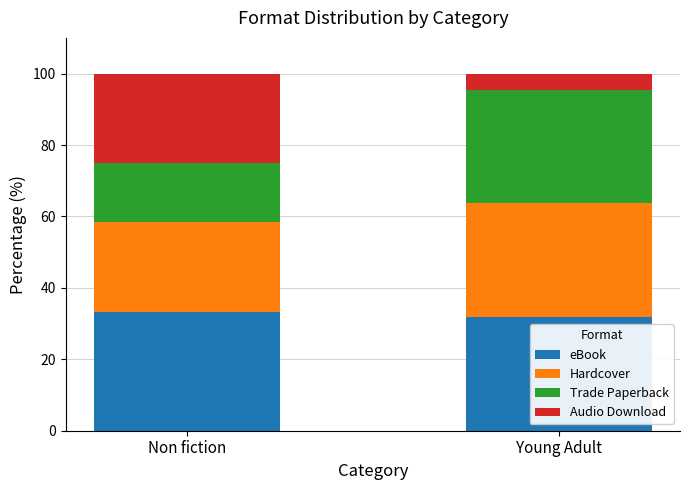

What is the highest value of the eBook series?

33.3